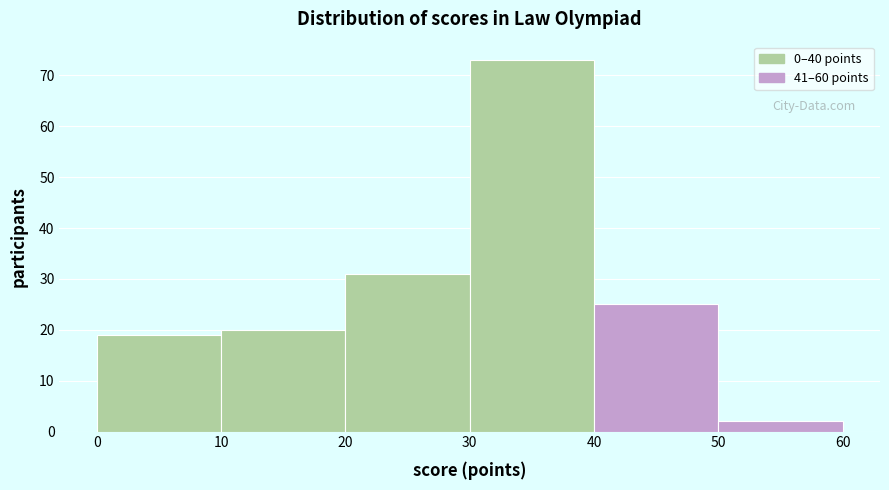

Reading left to right, transcribe this chart: for each bar, give the range it covers on the x-axis and its height. The values are not printed on the chart, so give them approximately, as read against the axis.

0 to 10: 19
10 to 20: 20
20 to 30: 31
30 to 40: 73
40 to 50: 25
50 to 60: 2